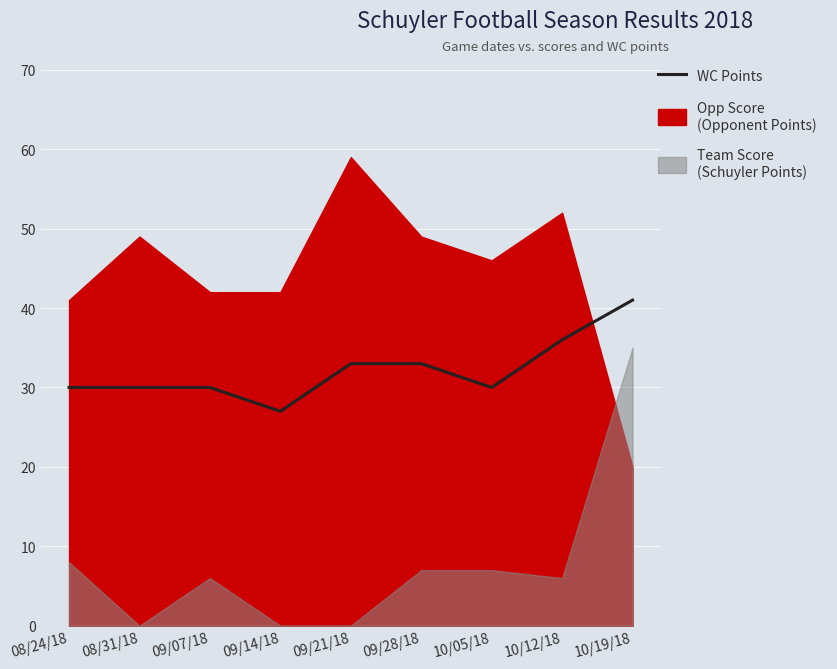

Where is the data nearest to the value 34?

09/21/18